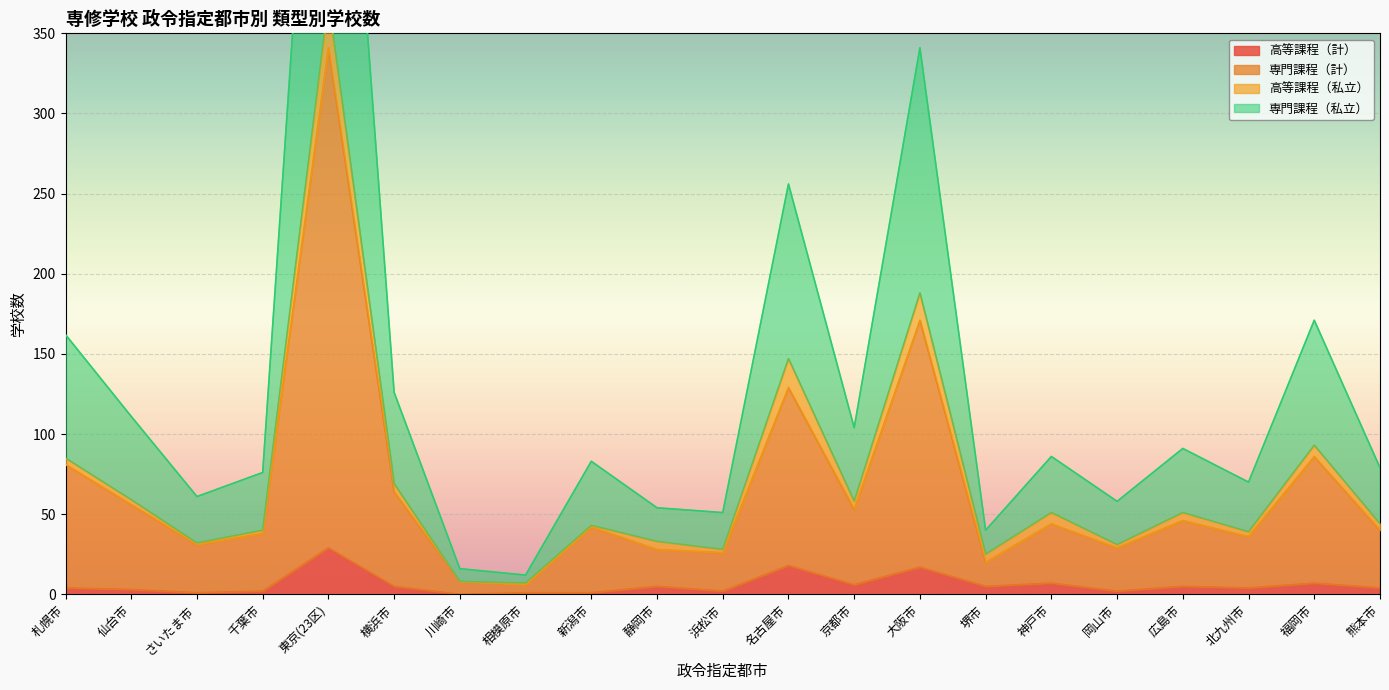

True or false: 高等課程（計） has a value of 29 at 東京(23区).

True